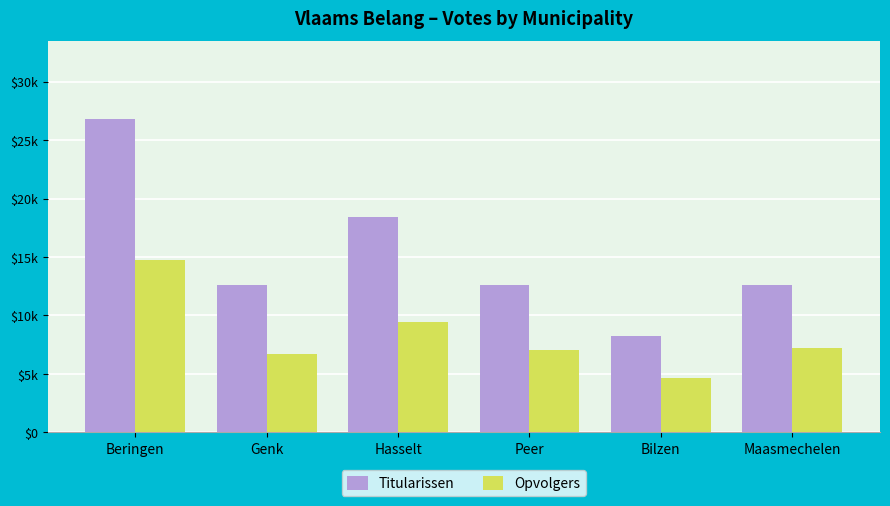

At which category is the sum across all series the highest?

Beringen